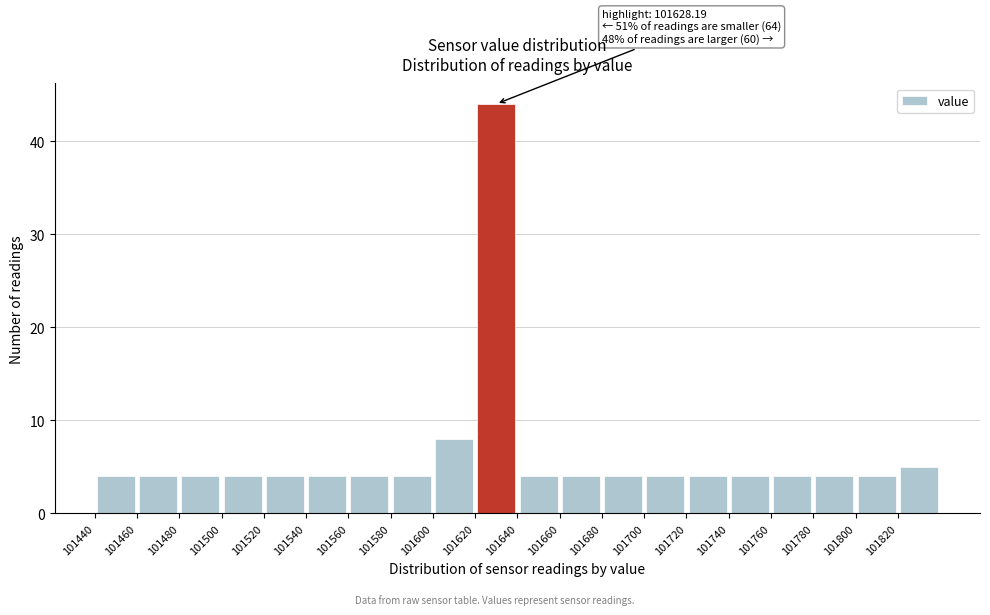

Which range on the x-axis has the tallest bar?

101620 to 101640